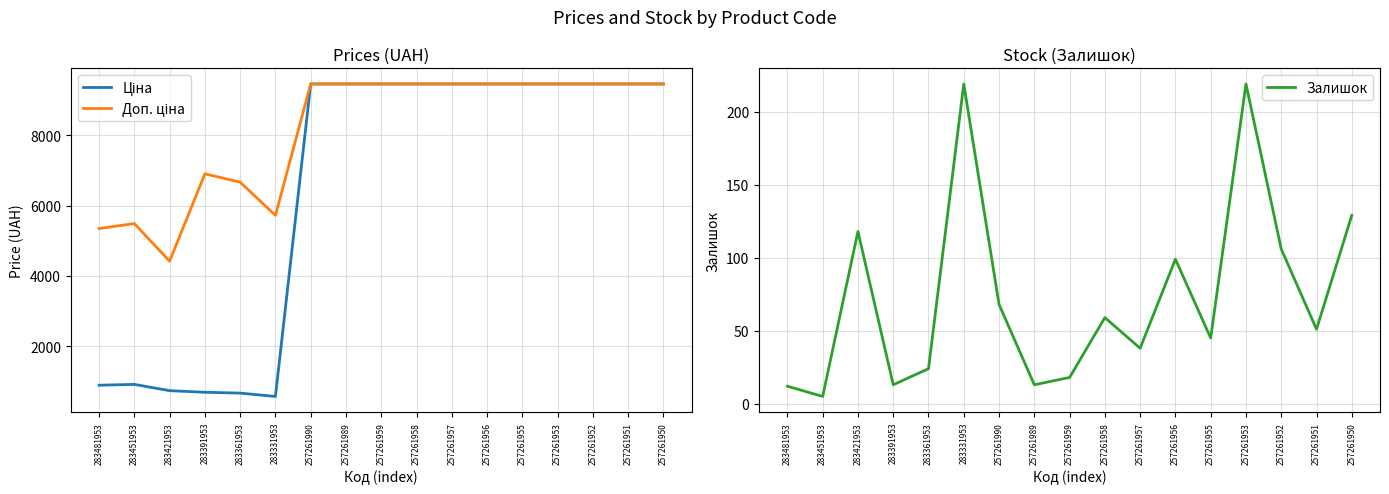

True or false: Залишок and Ціна intersect in this chart.

False